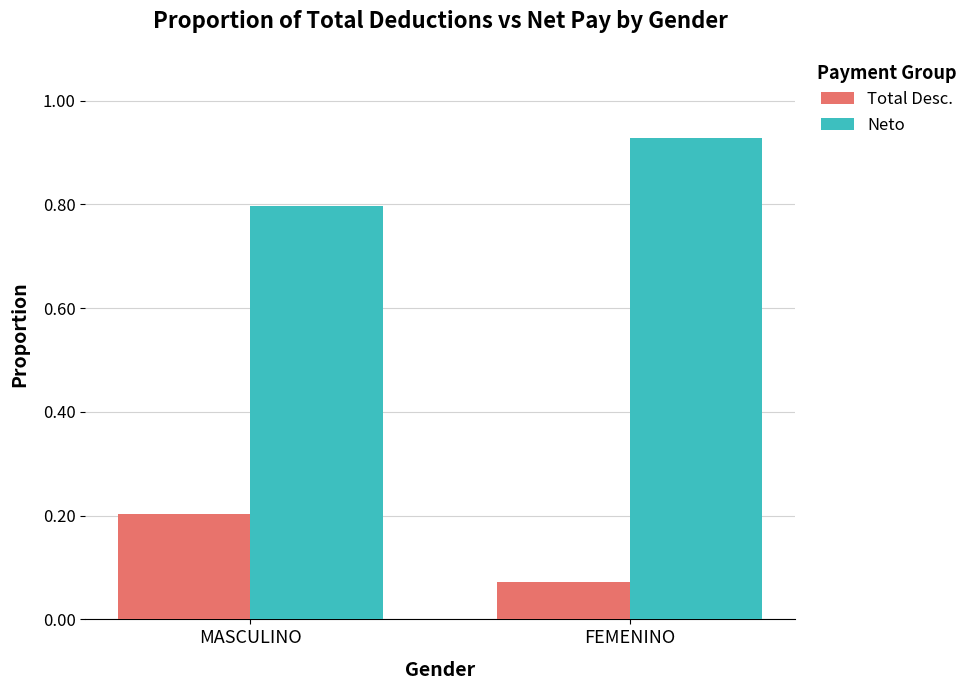

At how many categories does at least one series exceed 0?

2